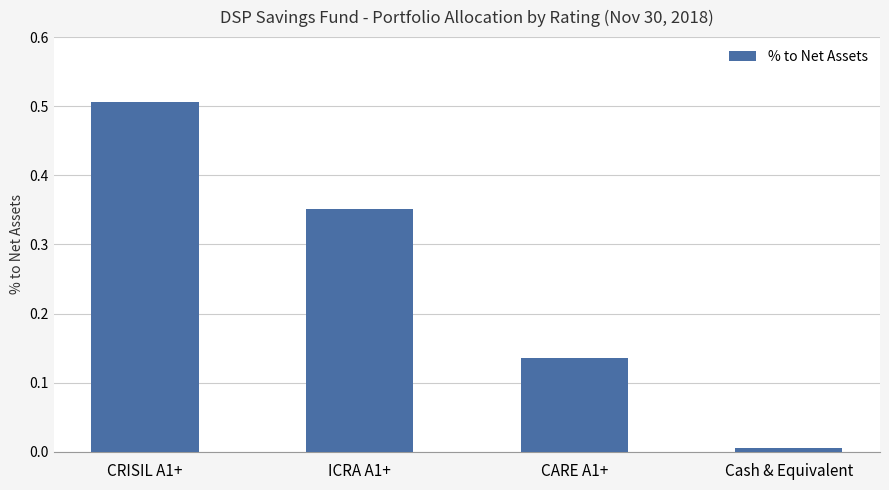

Count the number of data series in this chart.

1